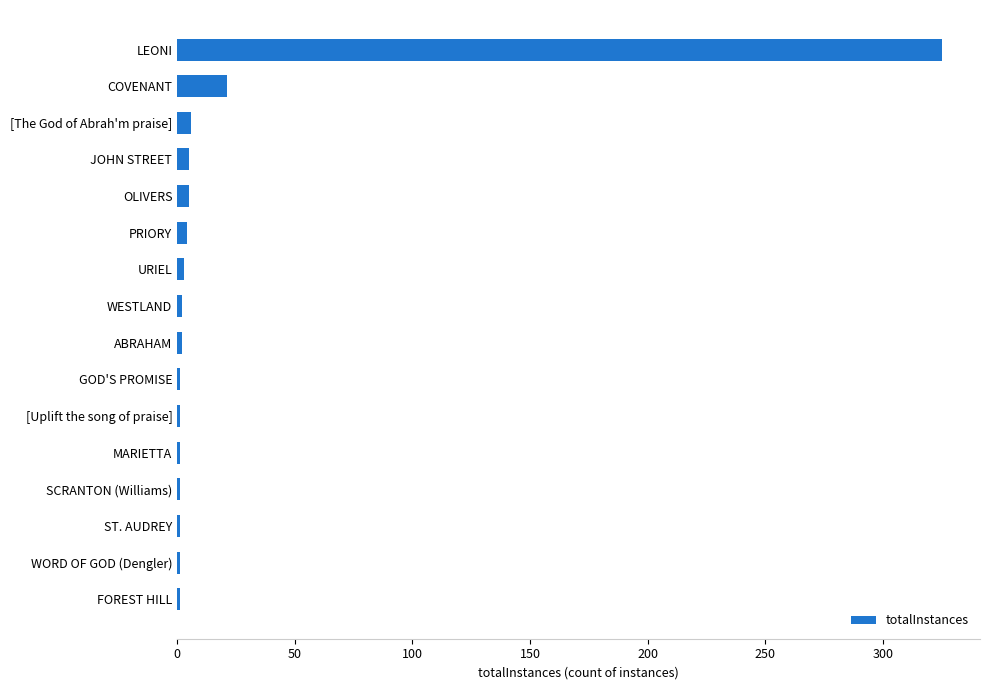

What is the greatest value displayed?

325